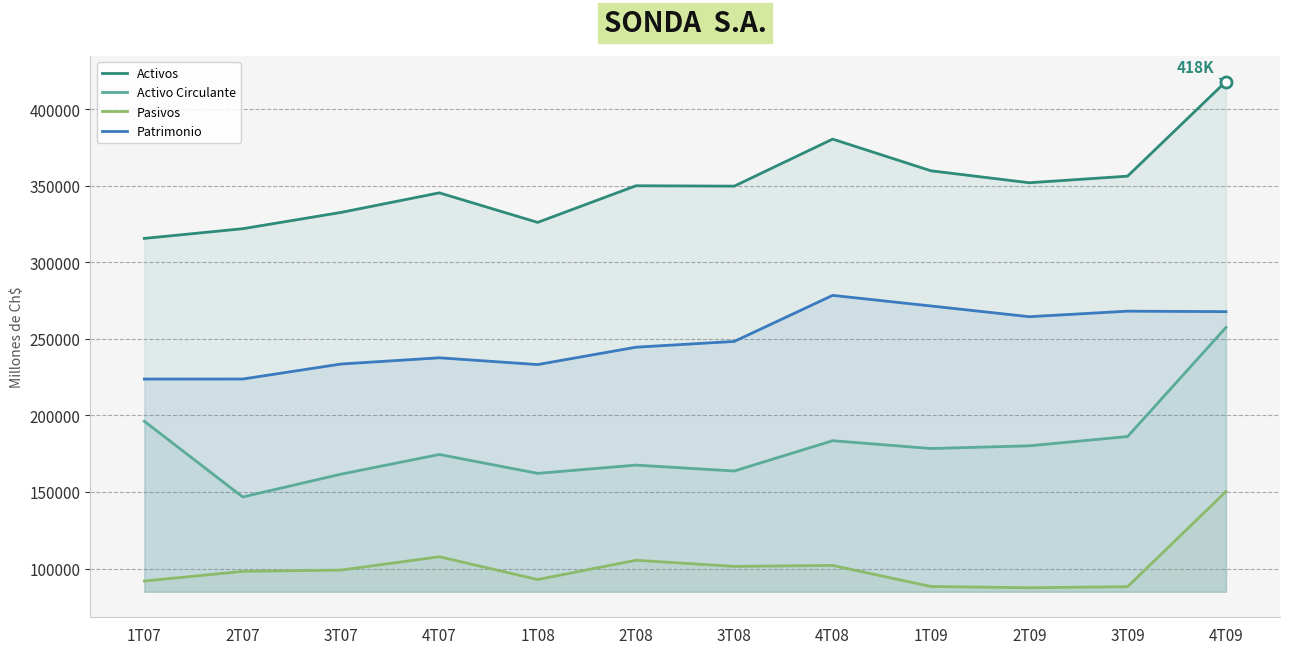

At which category is the sum across all series the highest?

4T09